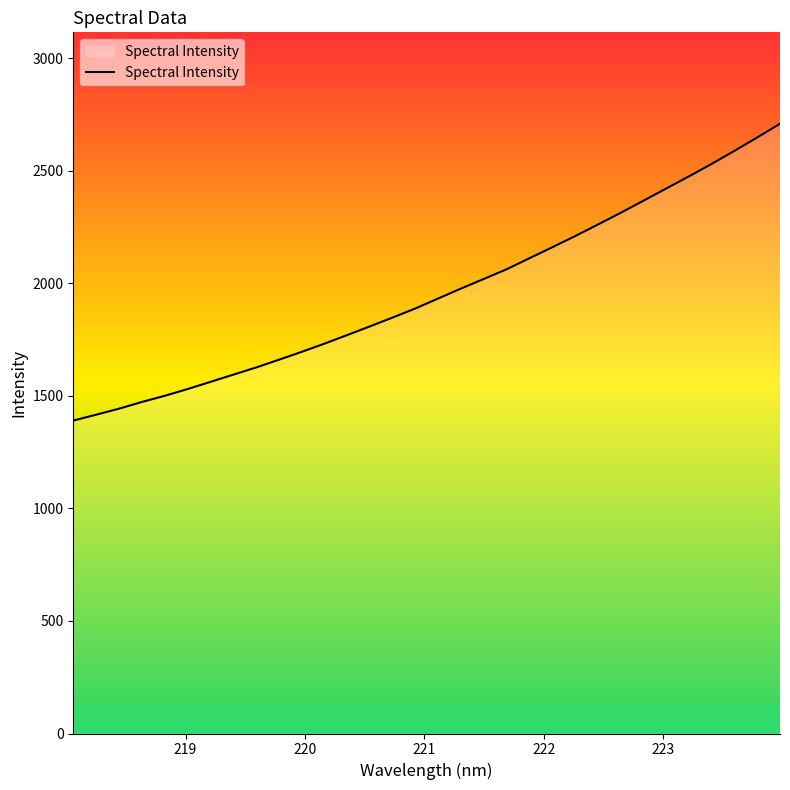

What is the minimum value shown in the chart?

1390.1